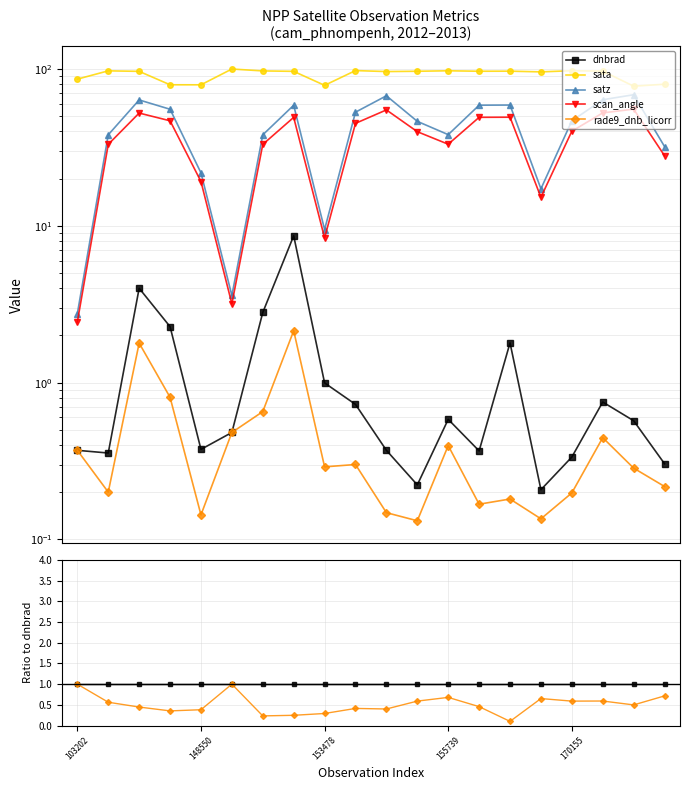

Does the chart display data point markers on the line(s)?

Yes